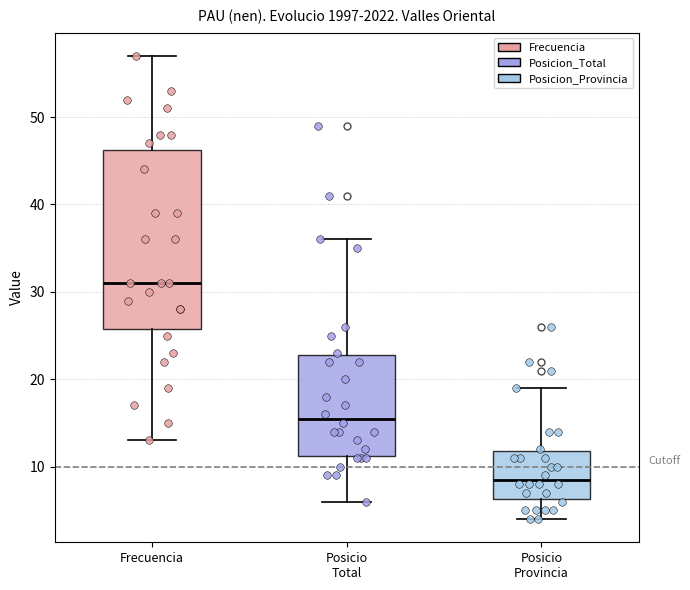

Where does the median line of the box for Posicio Total sit on the y-axis? The values are not printed on the chart, so give them approximately, as read against the axis.

16